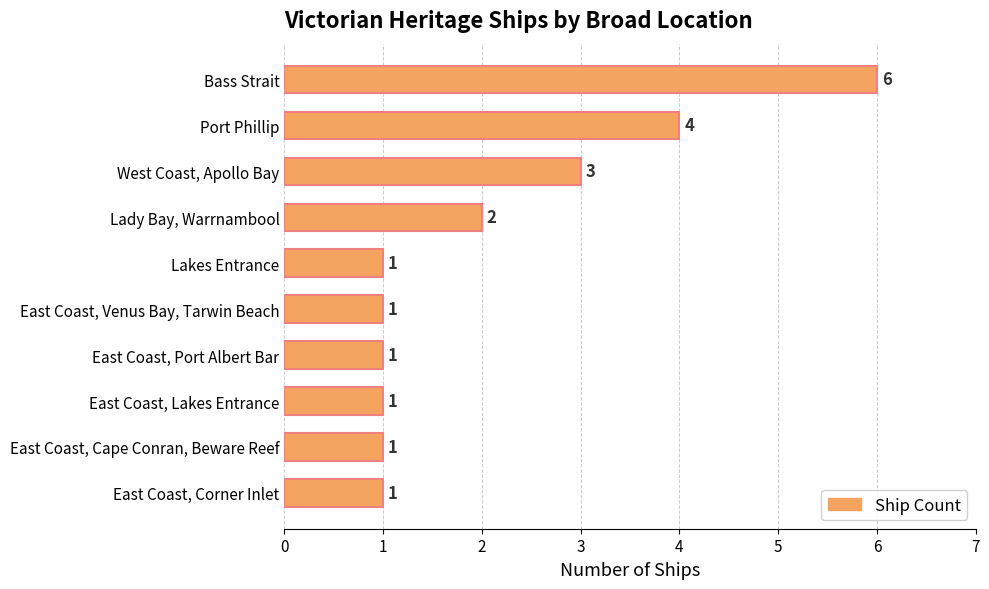

What is the minimum value shown in the chart?

1